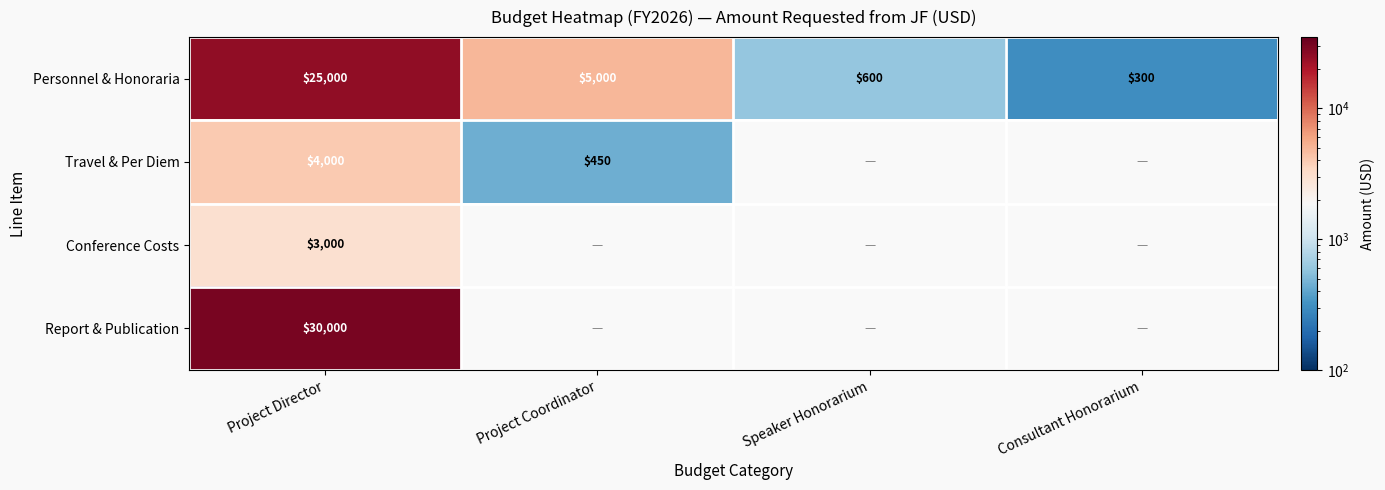

How many data points in Personnel & Honoraria are less than 5000?

2